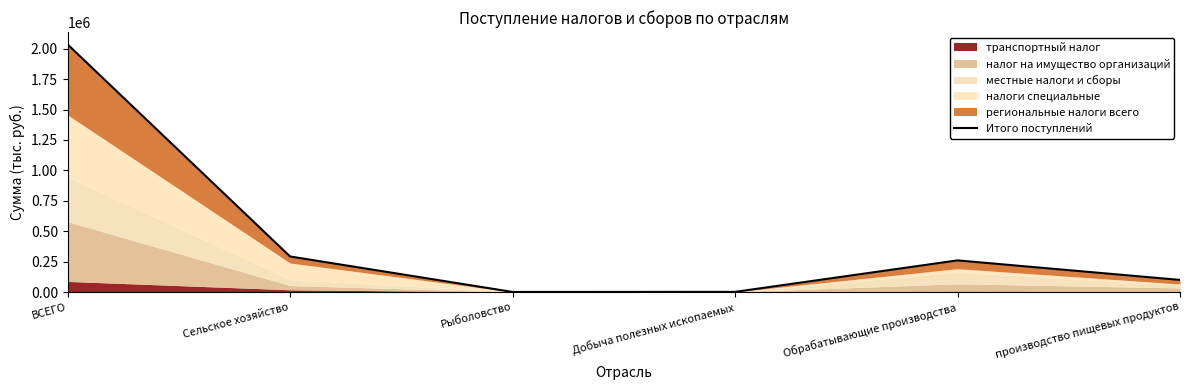

What is the label of the 6th point from the right?

ВСЕГО